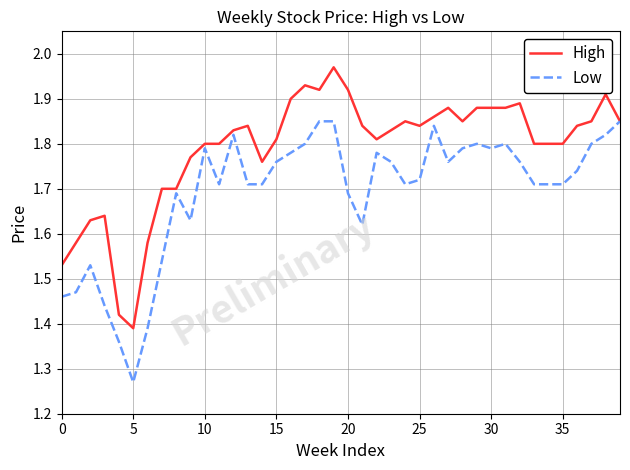

List the series in order of their overall mean, highest first.

High, Low